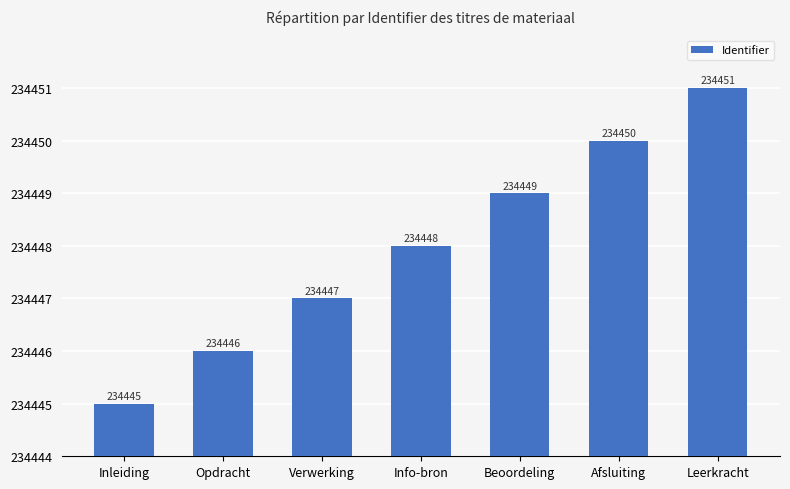

Does the chart contain any negative values?

No